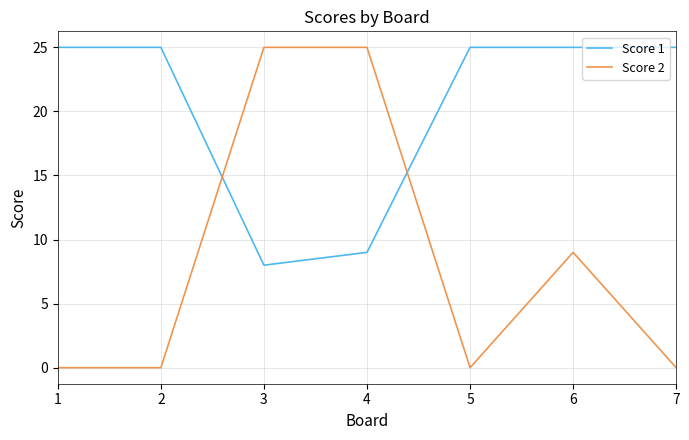

Between 2 and 4, which series saw the biggest shift?

Score 2